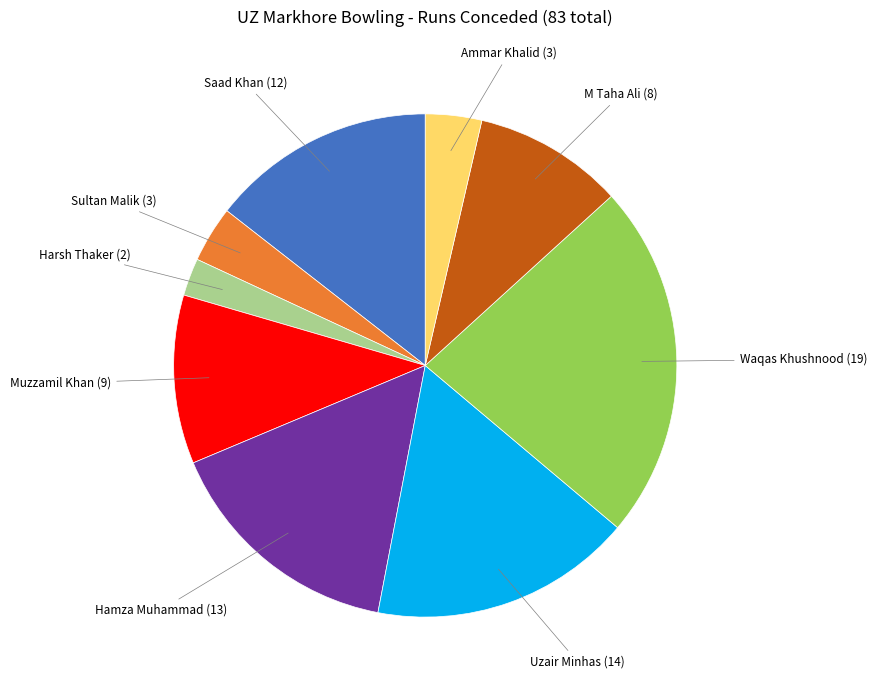

Which has a higher value, Sultan Malik or Muzzamil Khan?

Muzzamil Khan